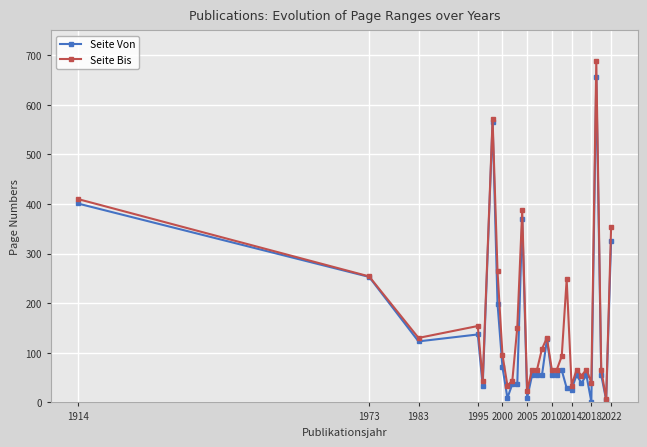

True or false: Seite Von has more than 0 points higher than both neighbors.

True